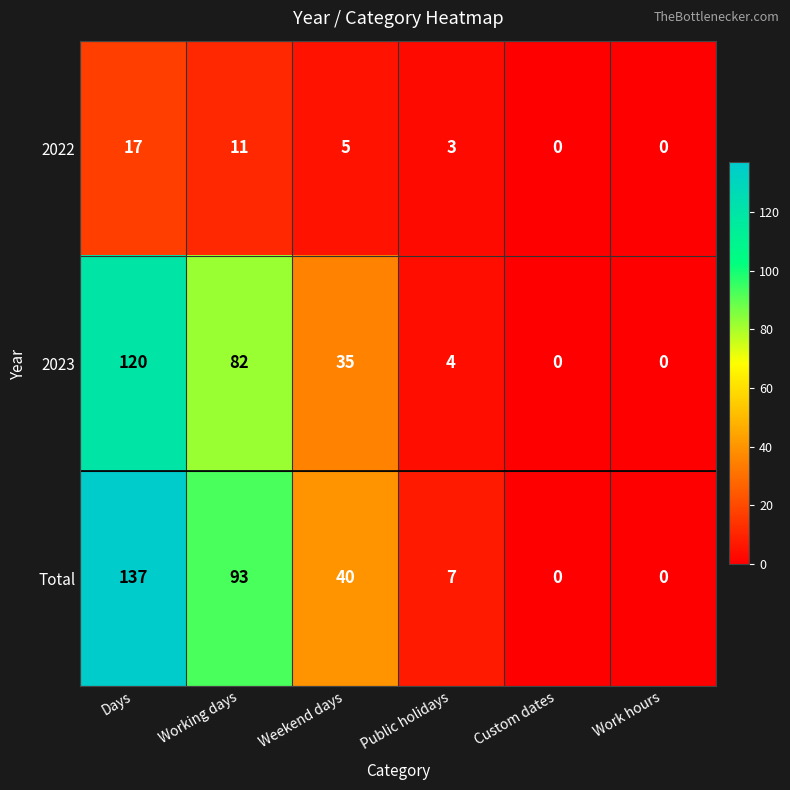

What is the difference between the 2023 values at Days and Weekend days?

85